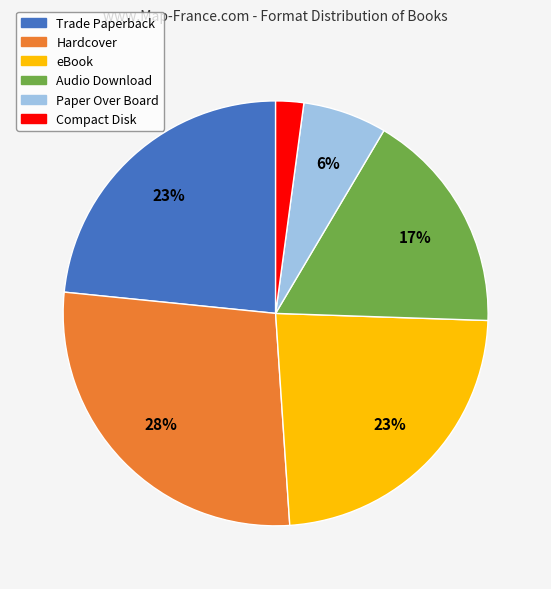

What percentage is the eBook slice, to the nearest percent?

23%